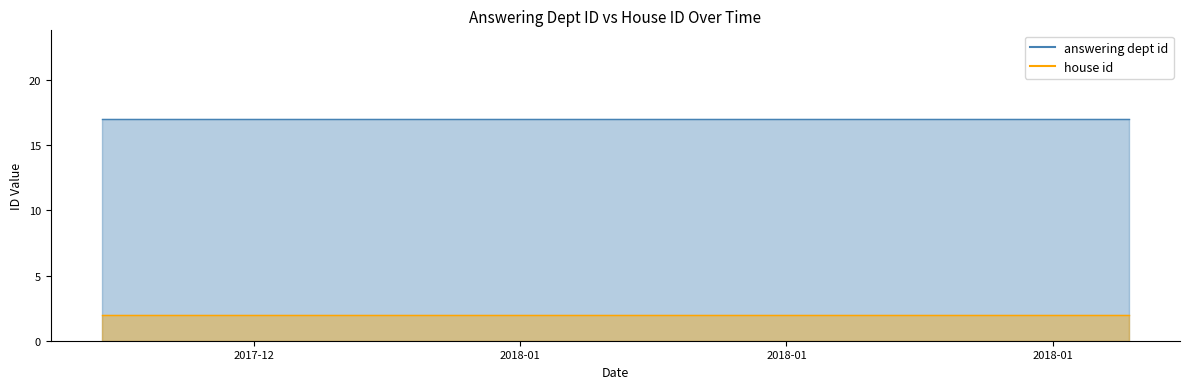

List the labels in order of house id value, smallest first.

2018-01-18, 2018-01-18, 2018-01-09, 2018-01-09, 2018-01-08, 2018-01-08, 2018-01-08, 2018-01-08, 2017-12-22, 2017-12-22